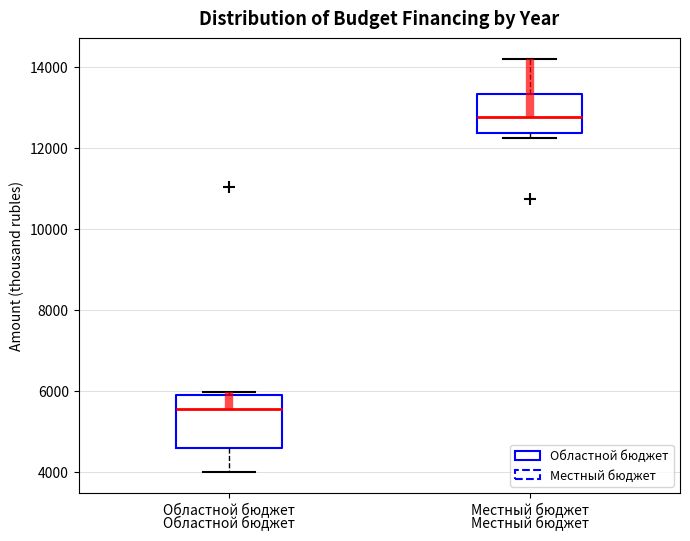

Which box is the tallest, from its lower edge to its upper edge?

Областной бюджет